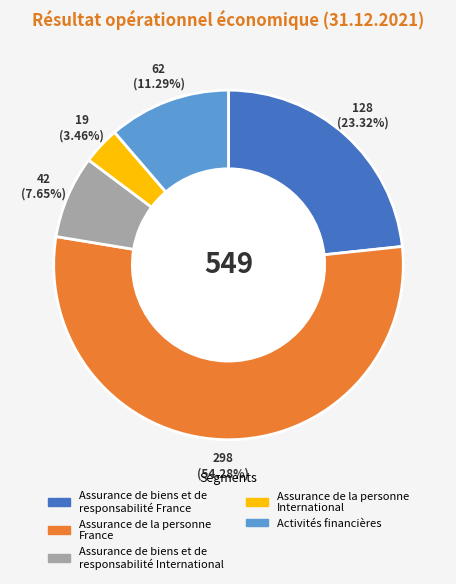

To the nearest percent, what percentage of the pie is Activités financières?

11%